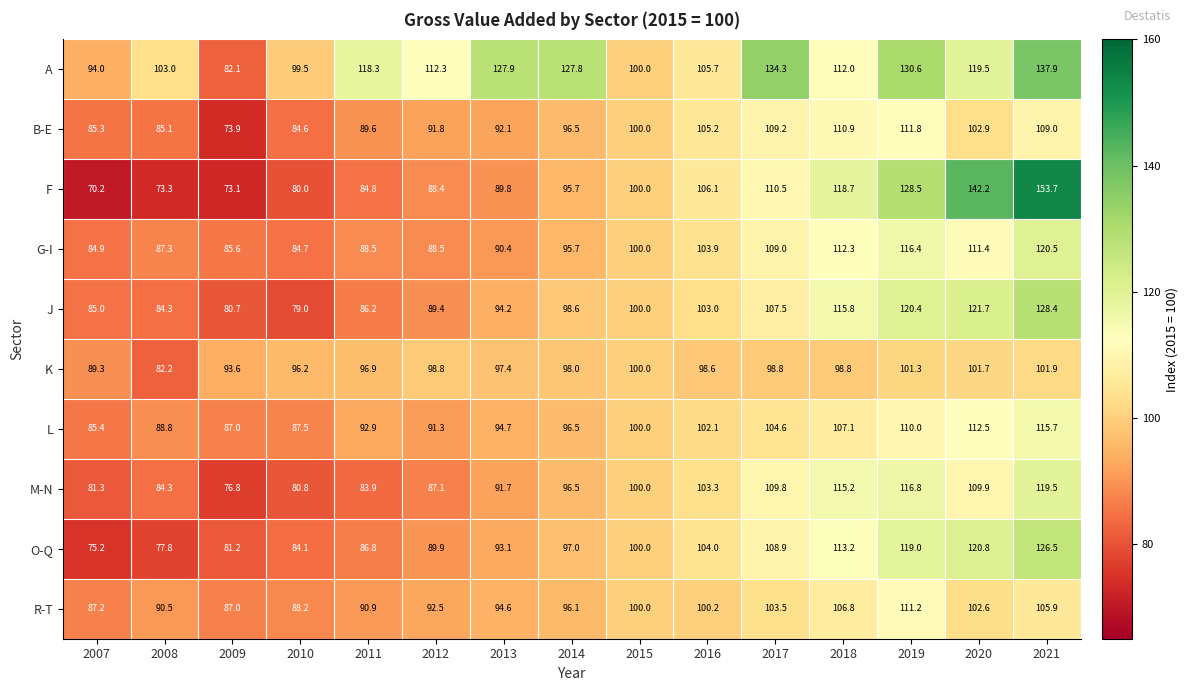

What is the approximate value of R-T at 2021?

105.9